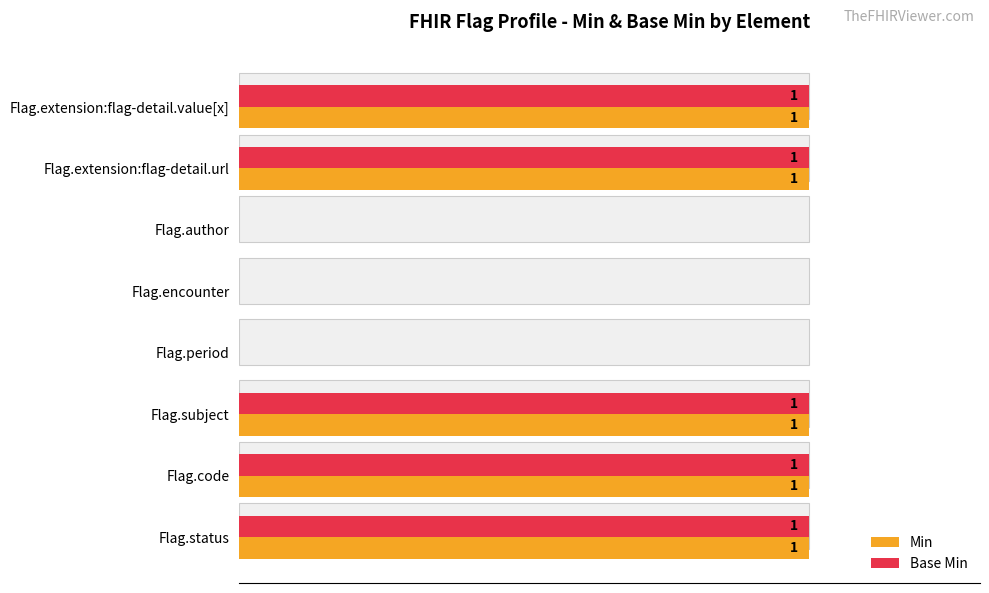

How many Min values are between 0 and 1?

8